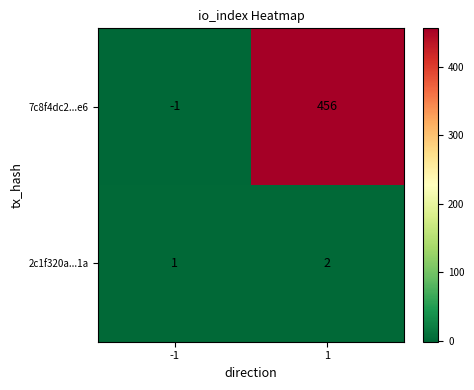

How many series are shown in this chart?

2